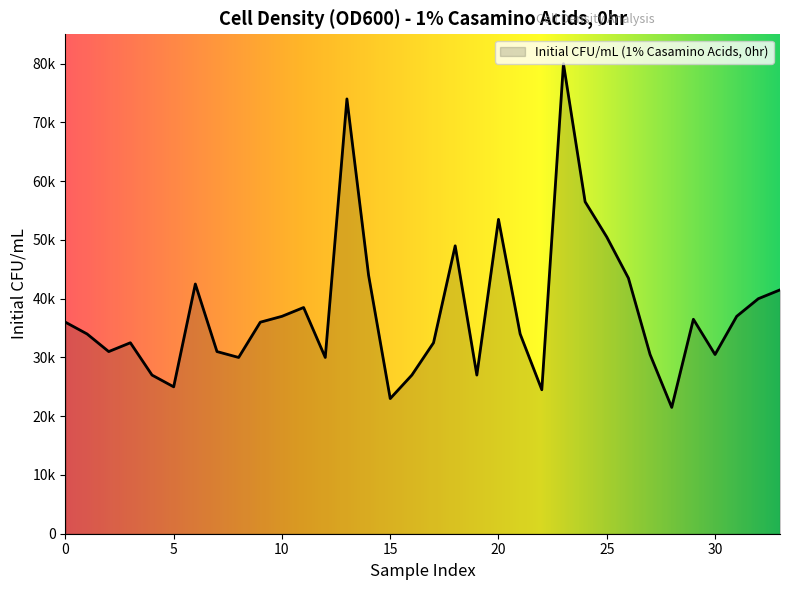

Is this an area chart (filled region under the line)?

Yes